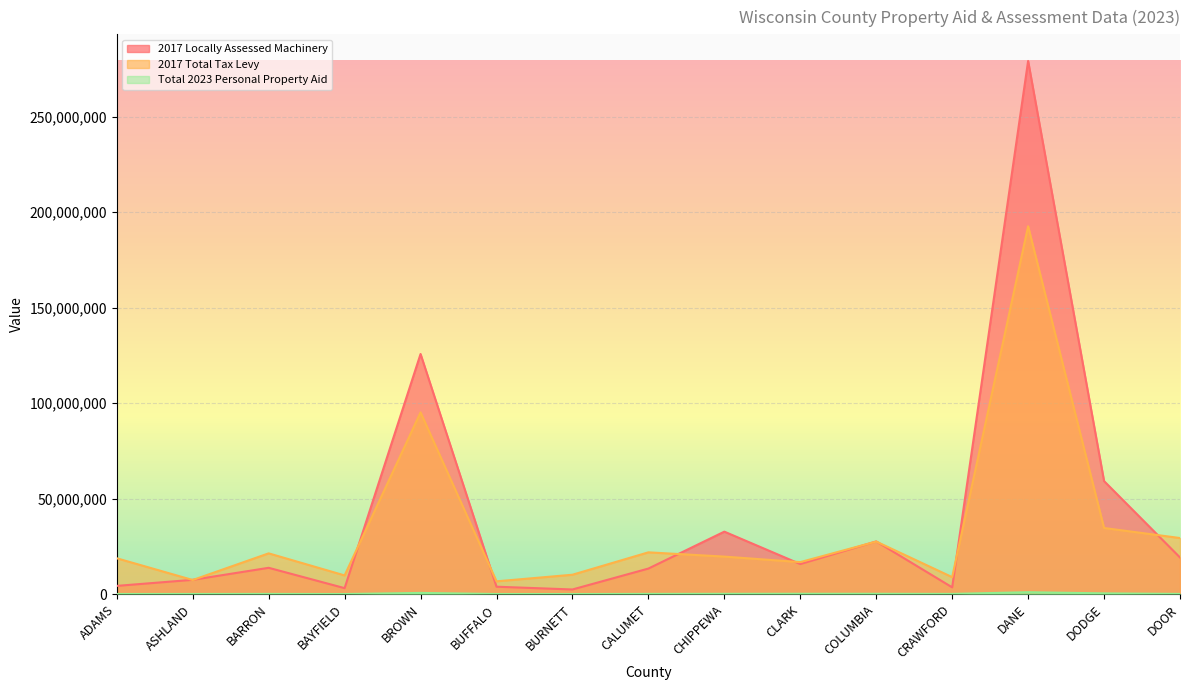

In 2017 Locally Assessed Machinery, how many points are higher than both neighbors (excluding endpoints)?

5